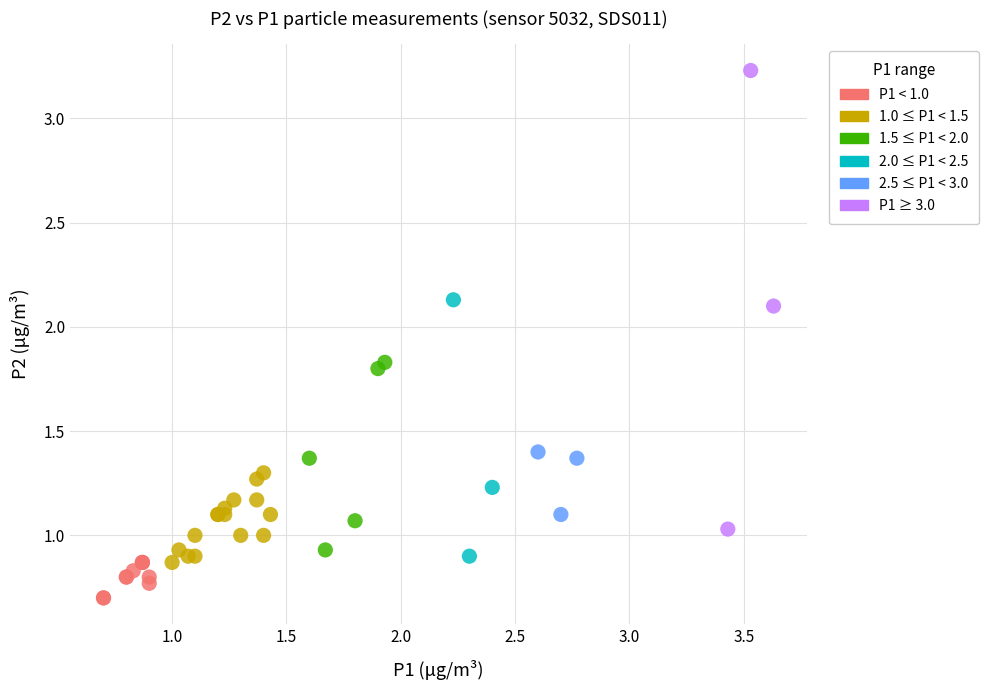

Which series reaches the maximum Y coordinate?

P1 ≥ 3.0